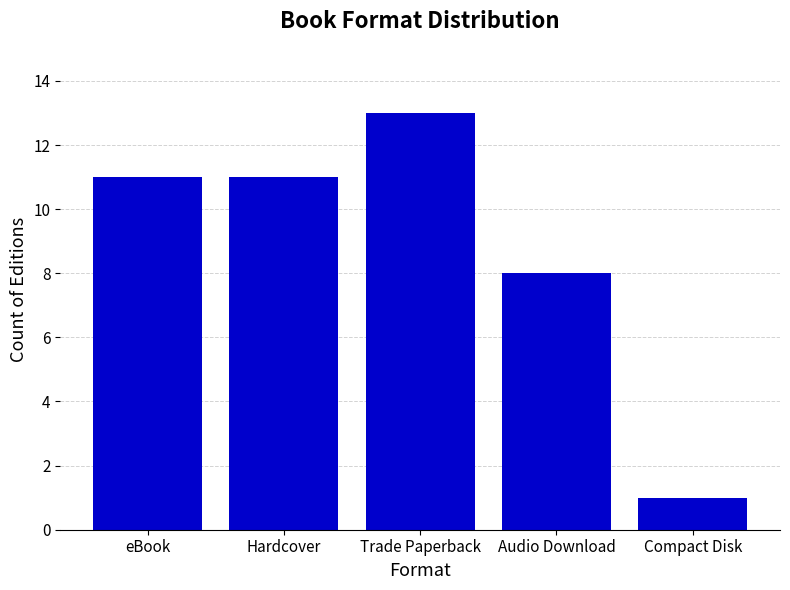

What is the sum of the values at Audio Download and eBook?

19